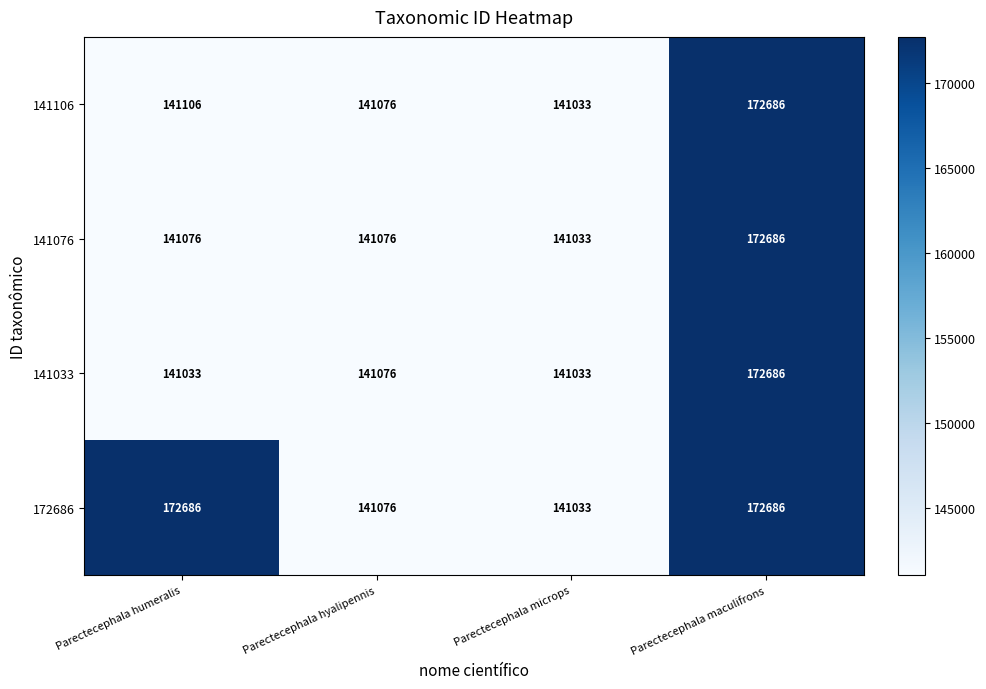

At Parectecephala humeralis, list the series in order from largest to smallest.

172686, 141106, 141076, 141033